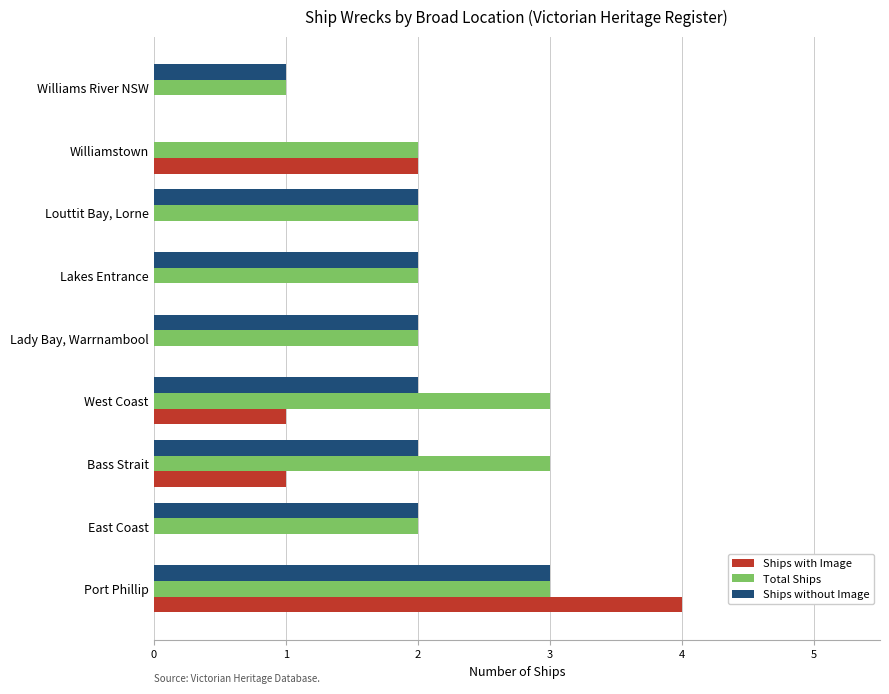

Which series changed the most between West Coast and Williams River NSW?

Total Ships